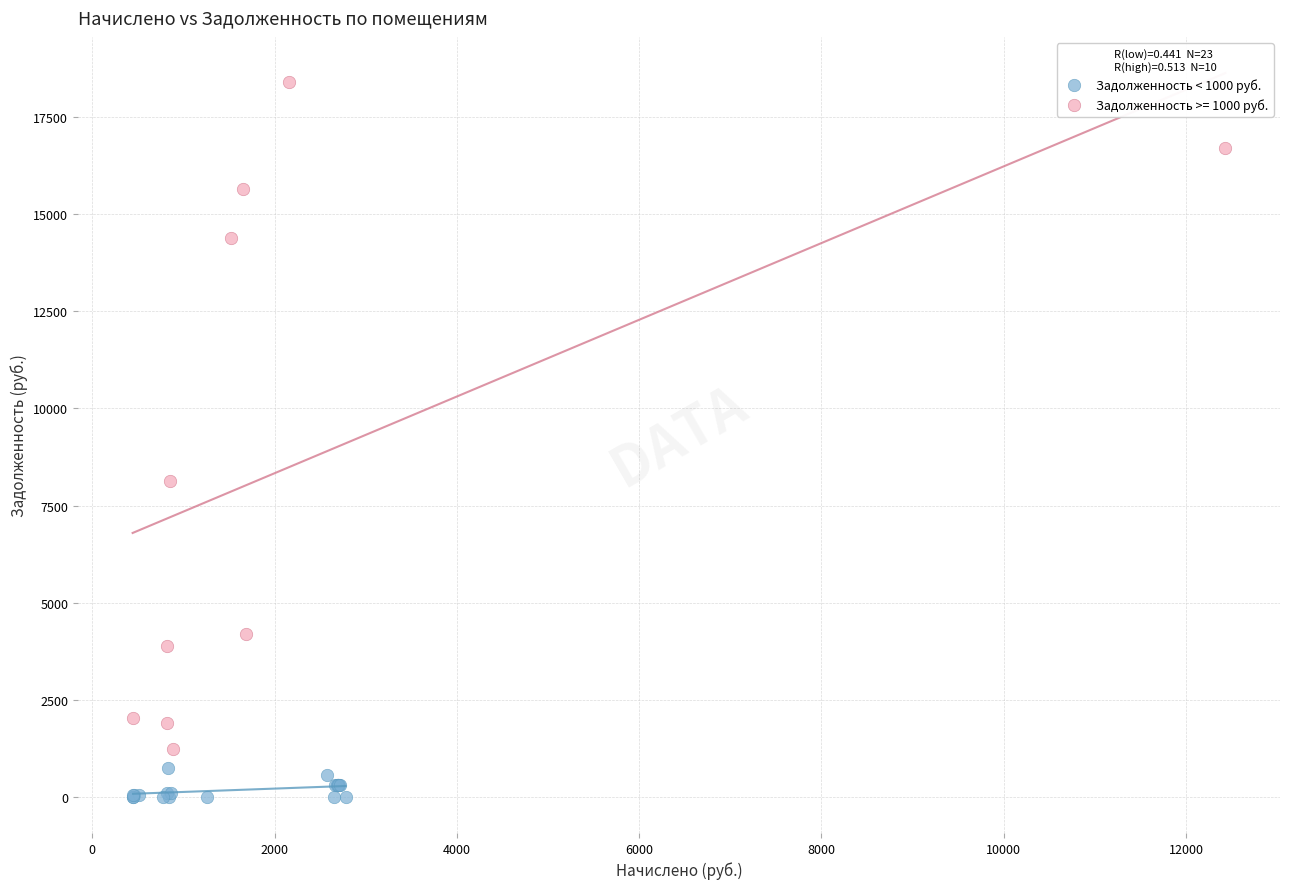

Which series has the largest Y range (max minus min)?

Задолженность >= 1000 руб.